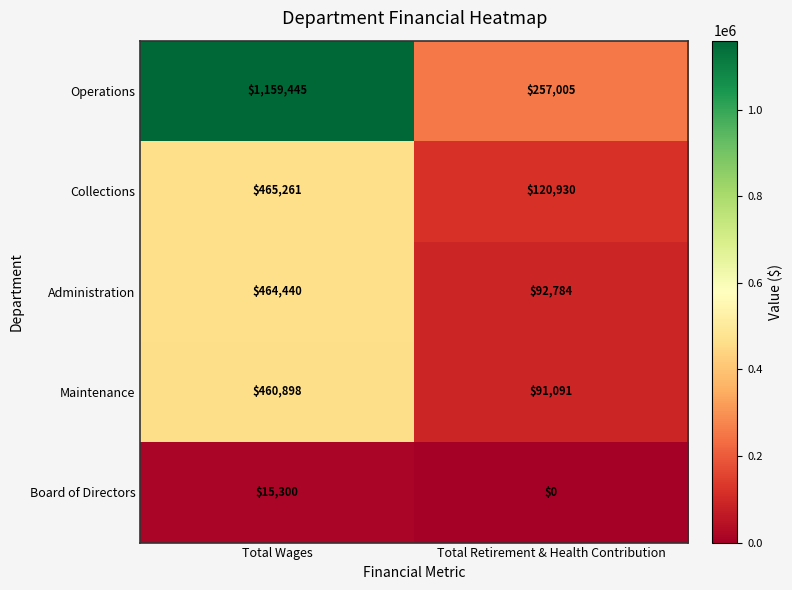

Reading right to left, what are all the values shown in this chart?

Operations: Total Retirement & Health Contribution=257005	Total Wages=1159445
Collections: Total Retirement & Health Contribution=120930	Total Wages=465261
Administration: Total Retirement & Health Contribution=92784	Total Wages=464440
Maintenance: Total Retirement & Health Contribution=91091	Total Wages=460898
Board of Directors: Total Retirement & Health Contribution=0	Total Wages=15300